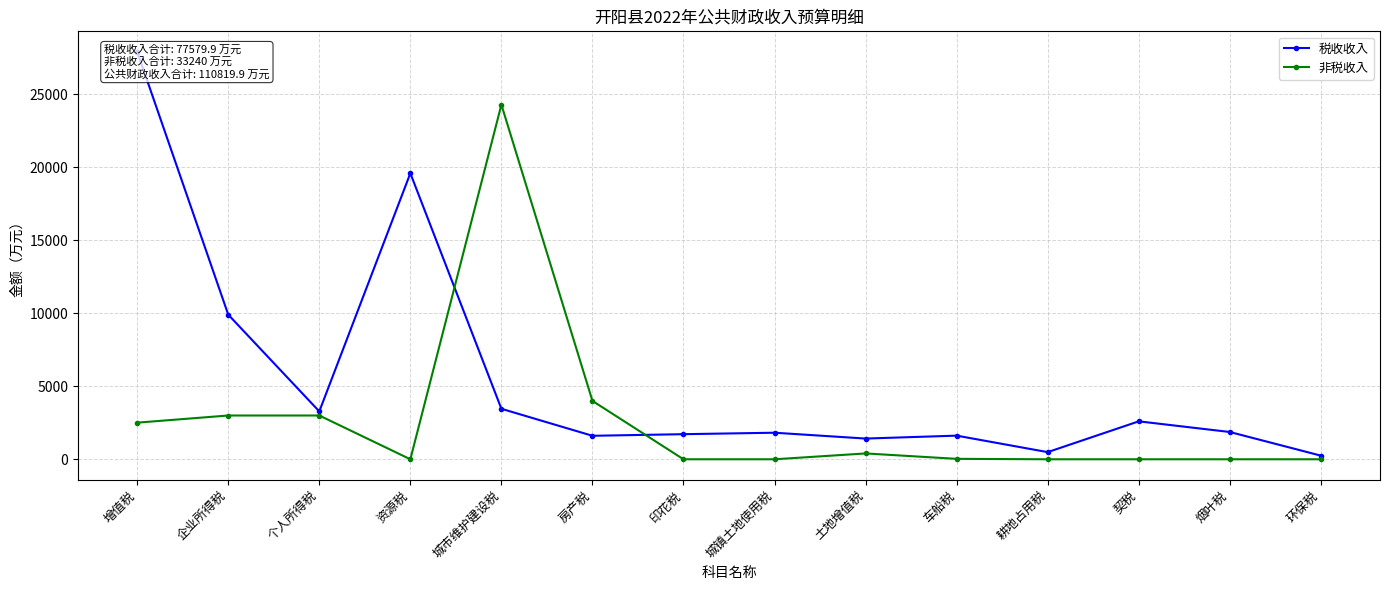

Which series has the largest range (max minus min)?

税收收入